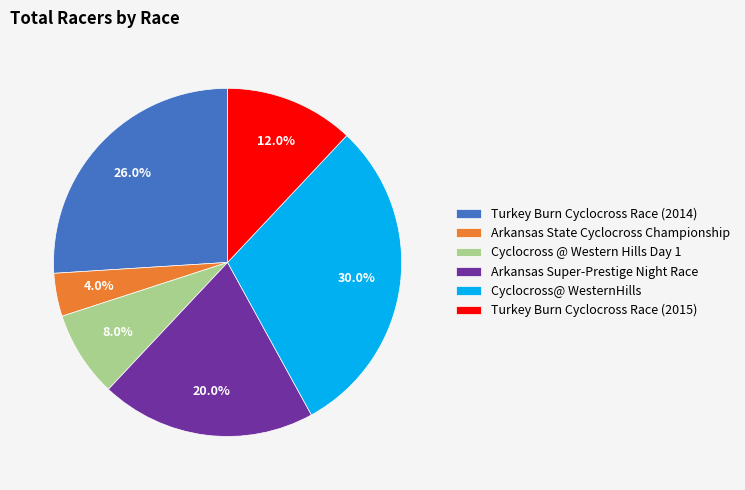

How many slices are in this pie chart?

6